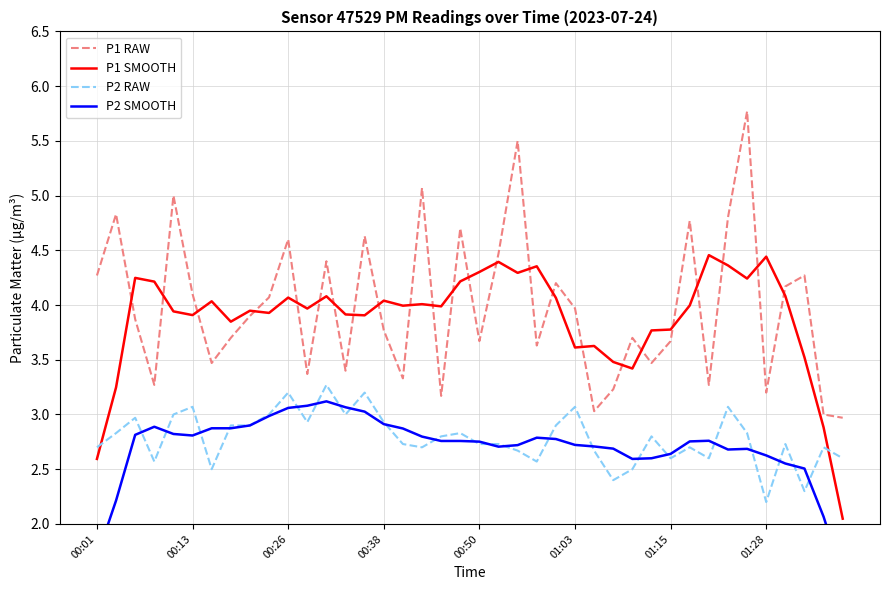

At which label is P2 RAW closest to 2?

01:28